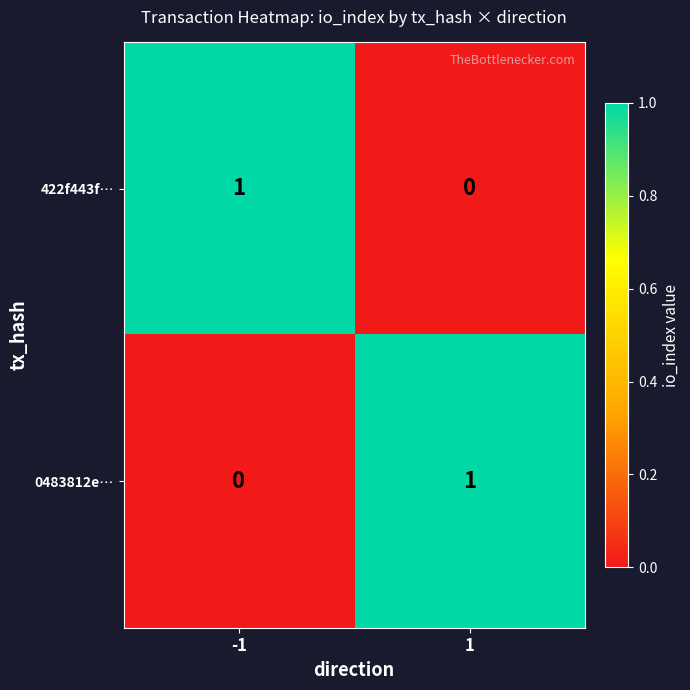

True or false: 0483812e… has a value of 0 at -1.

True